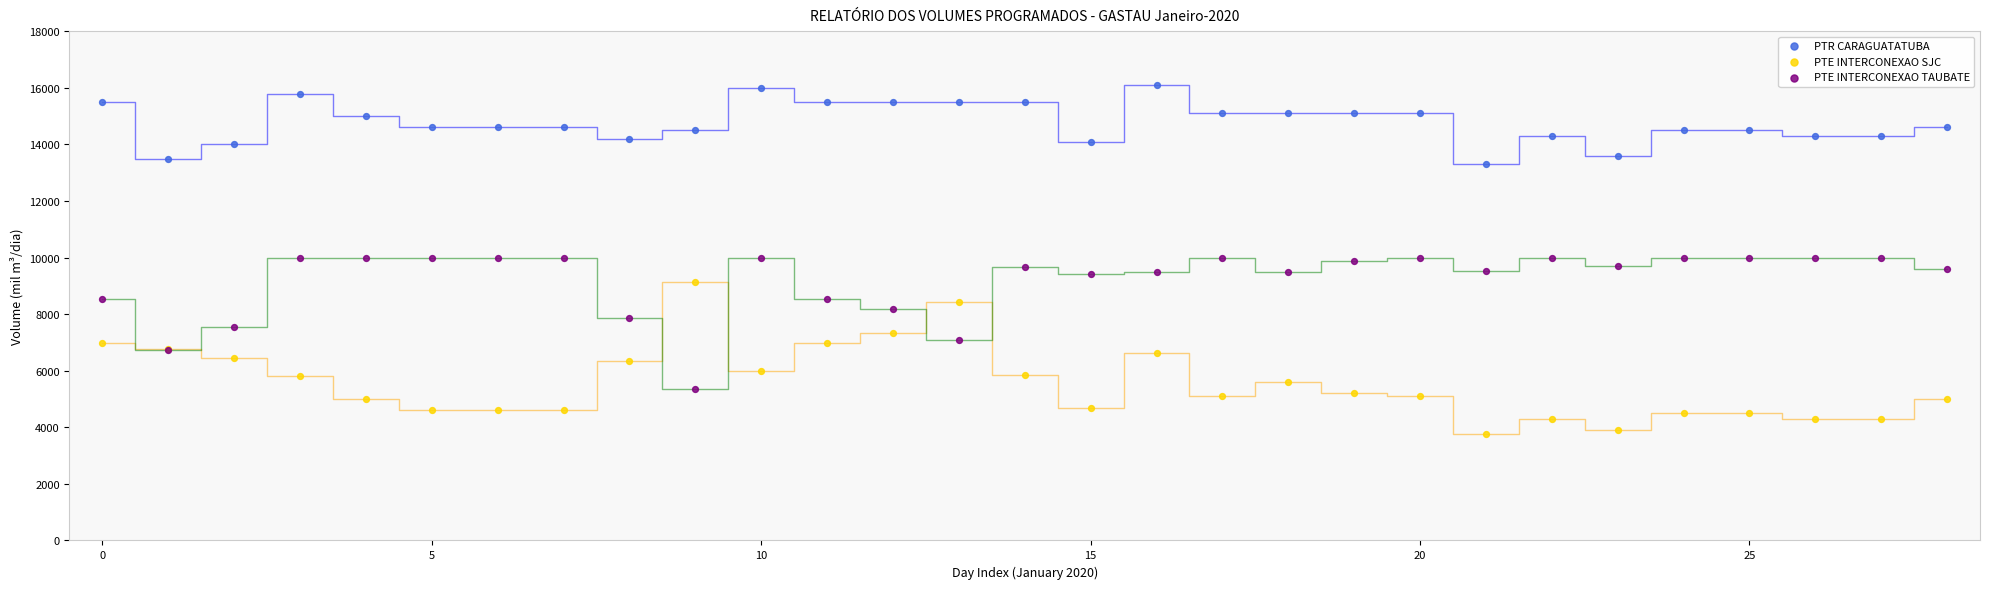

Which series reaches the minimum Y coordinate?

PTE INTERCONEXAO SJC